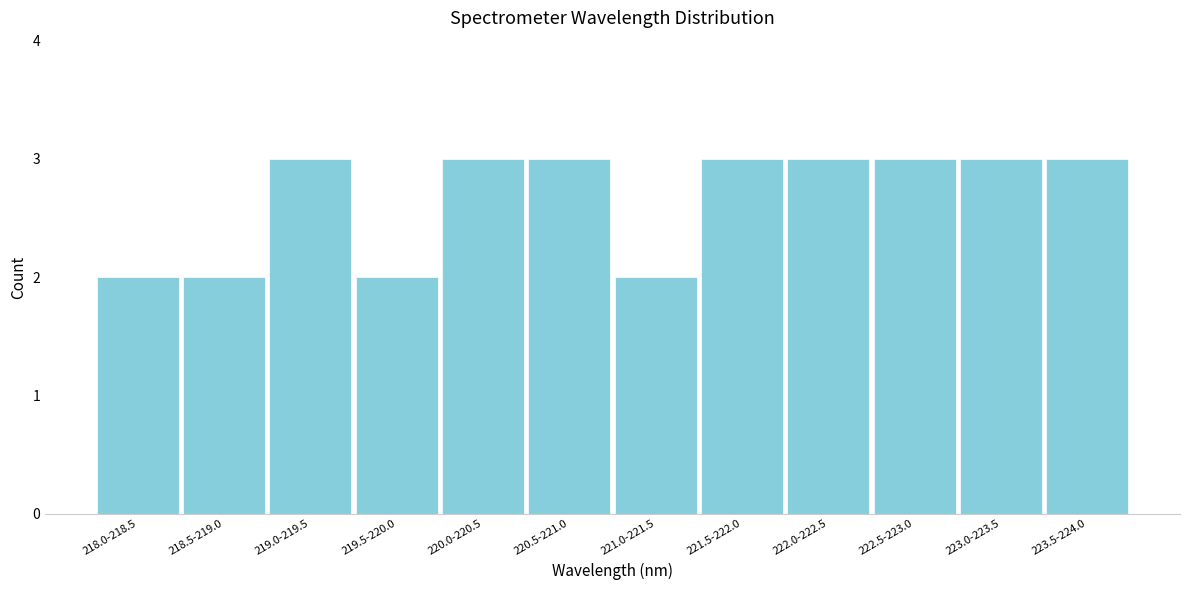

Reading left to right, what are all the values shown in this chart?

2	2	3	2	3	3	2	3	3	3	3	3